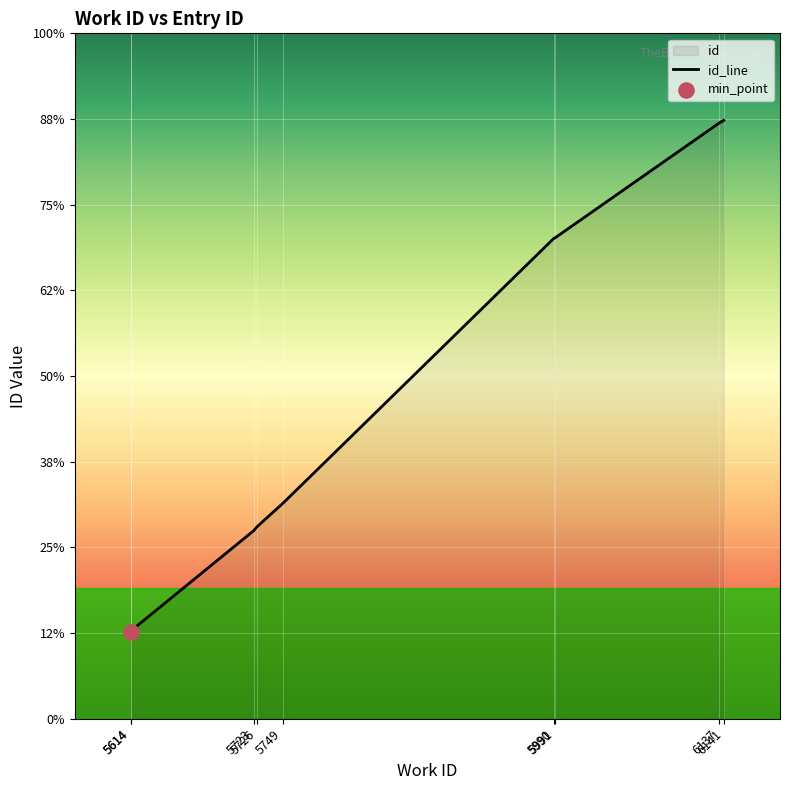

What is the change in value from 5990 to 6137?

+265